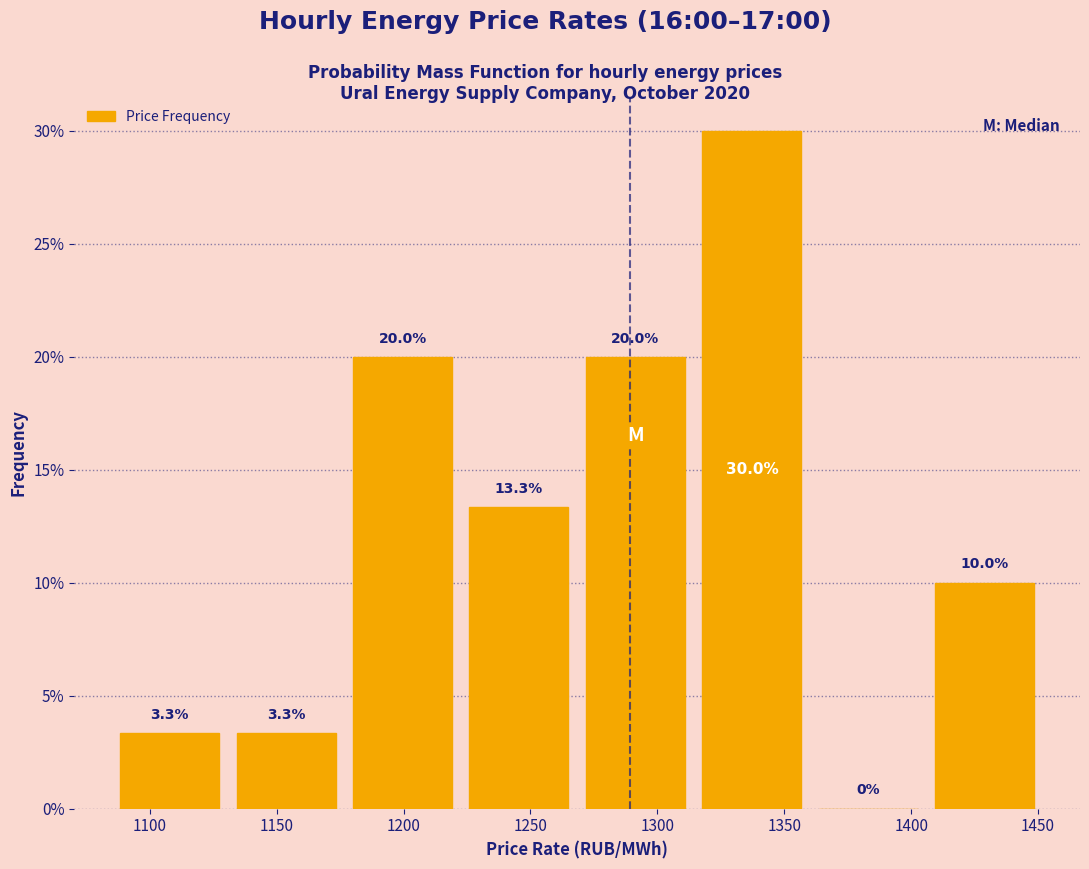

How tall is the bar that spans 1405 to 1450 on the x-axis? The bar edges are not printed on the chart, so give them approximately, as read against the axis.

10.0